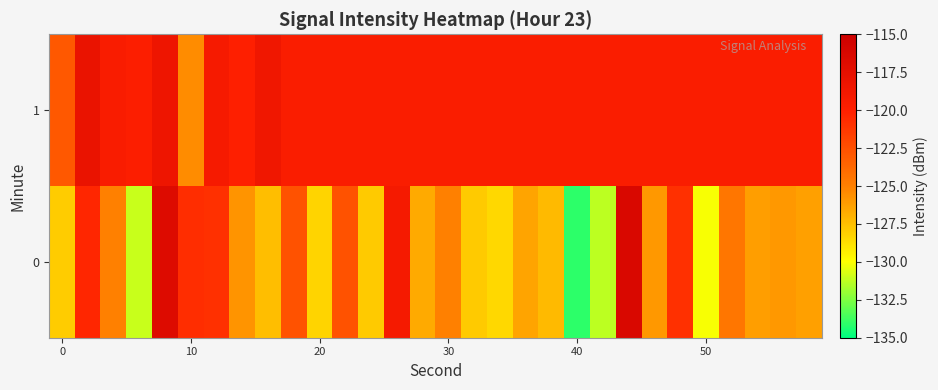

What is the greatest value displayed?

-116.4